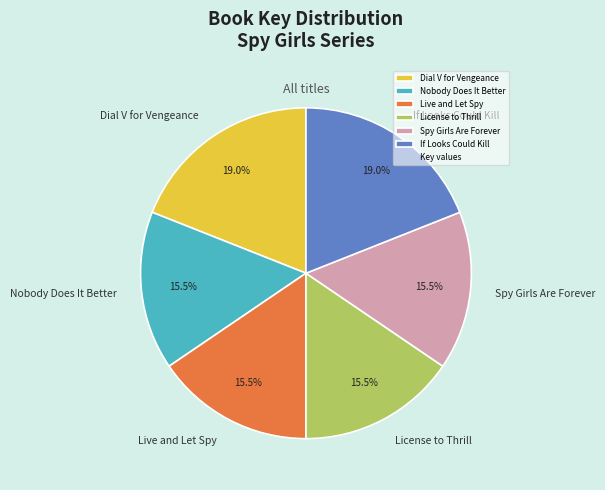

Which has a higher value, Nobody Does It Better or If Looks Could Kill?

If Looks Could Kill